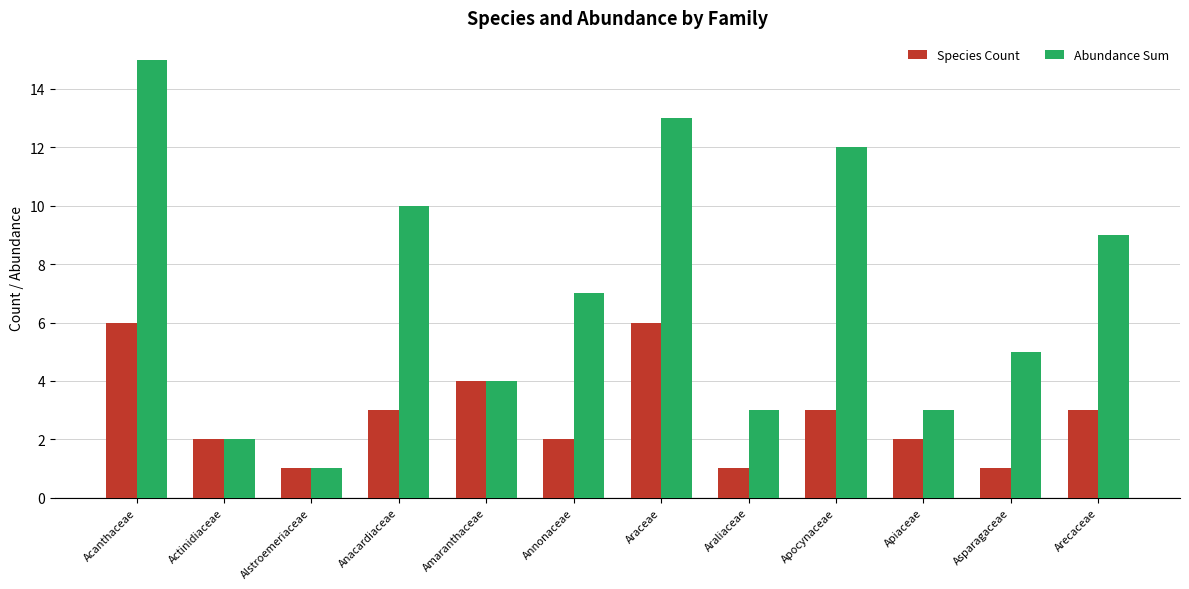

Is it true that Species Count equals 1 at Arecaceae?

False